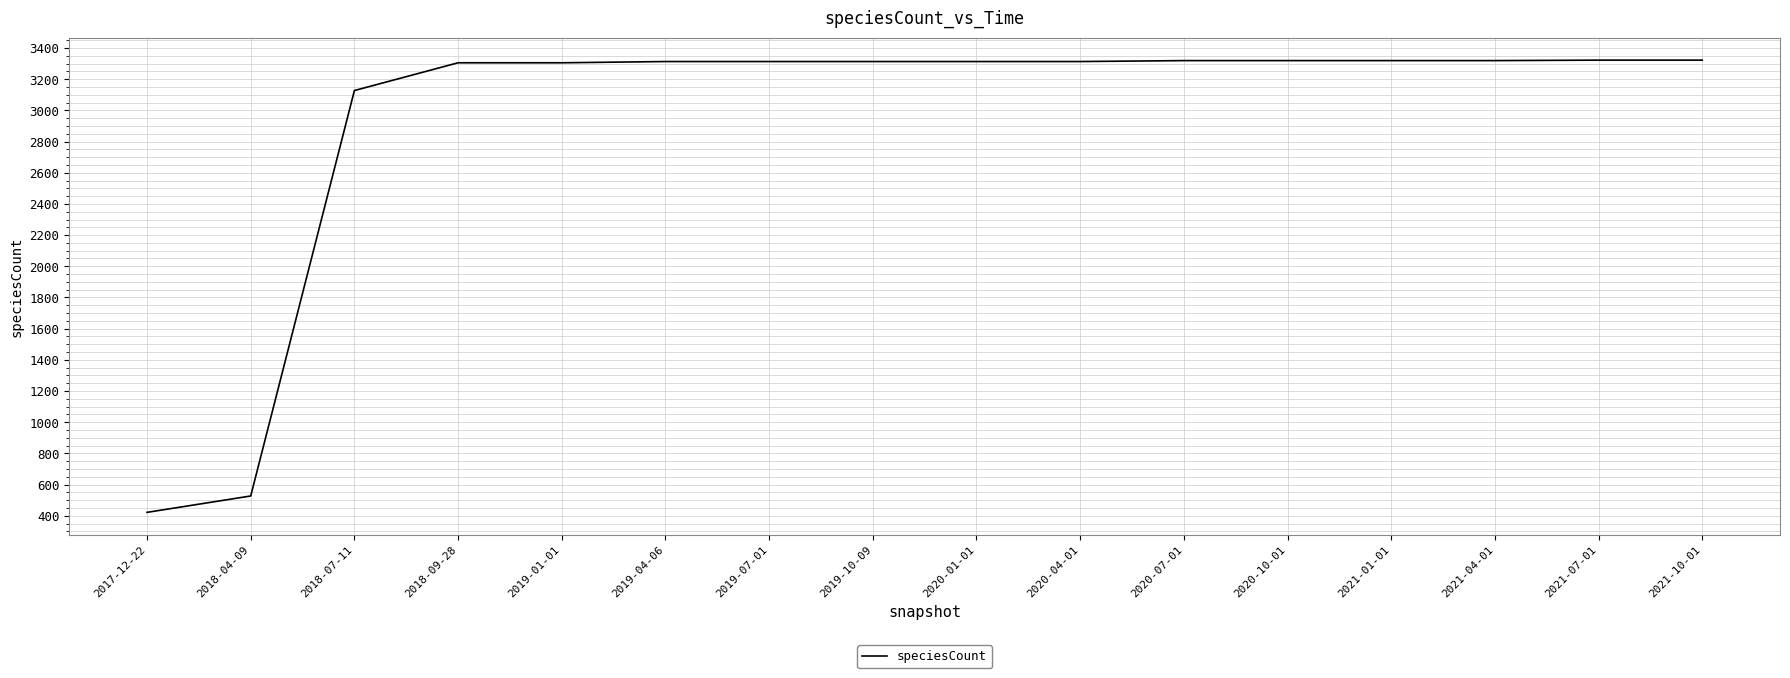

At which label is the value closest to 1872?

2018-07-11